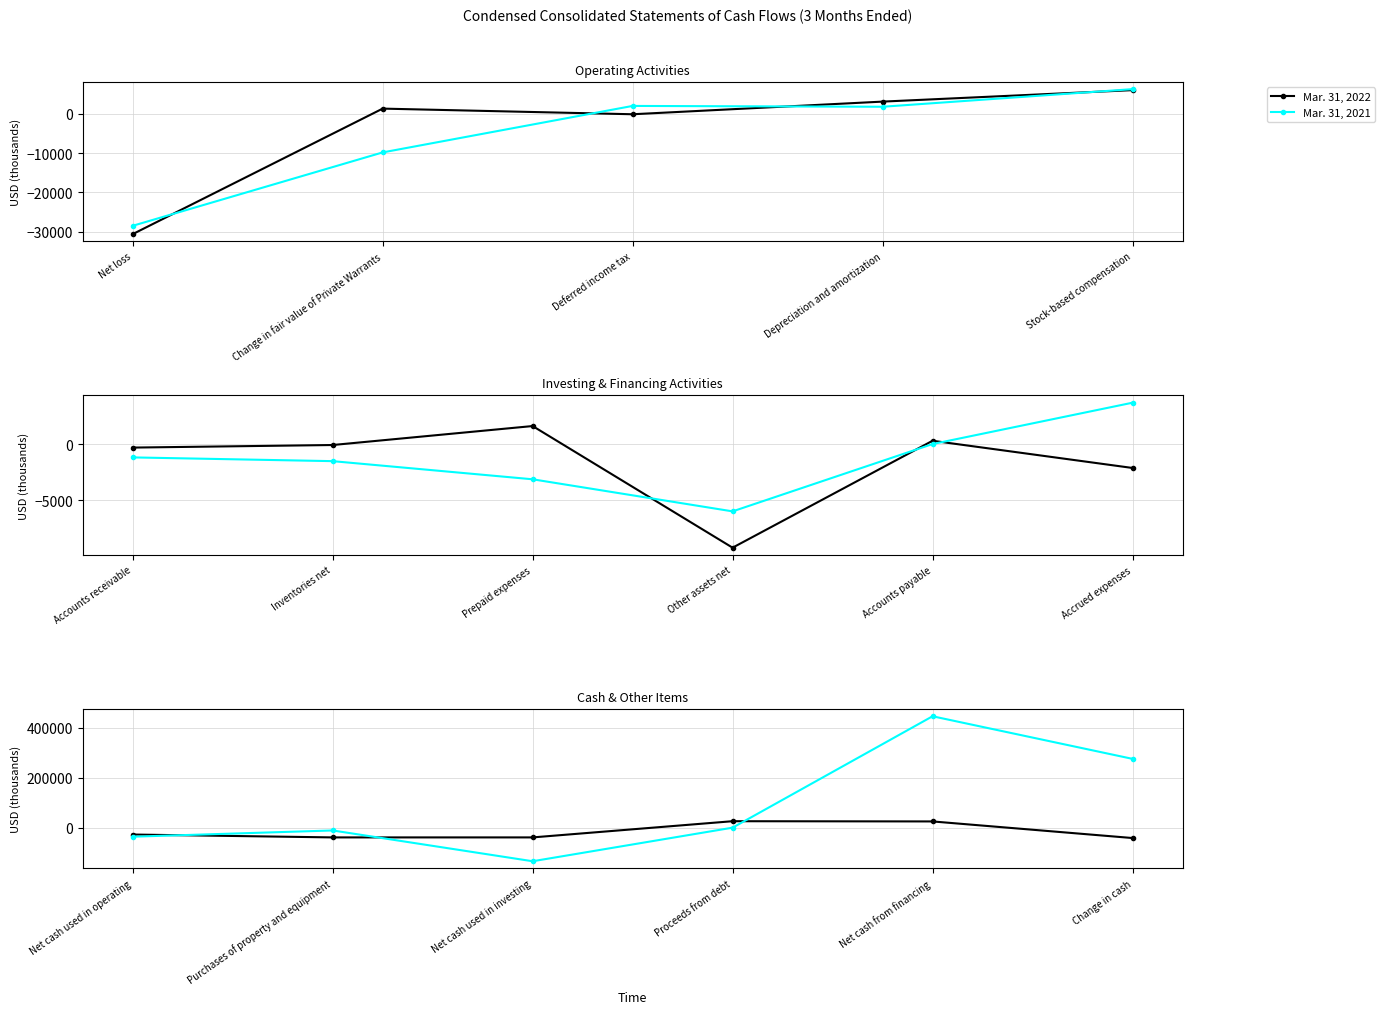

How many distinct data groups are displayed?

2